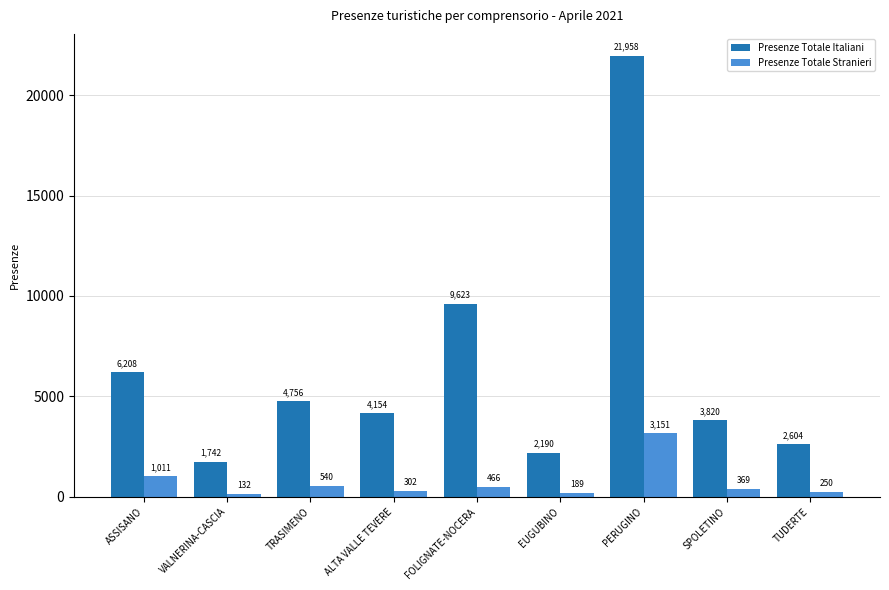

The Presenze Totale Italiani series shows 6208 at ASSISANO. True or false?

True